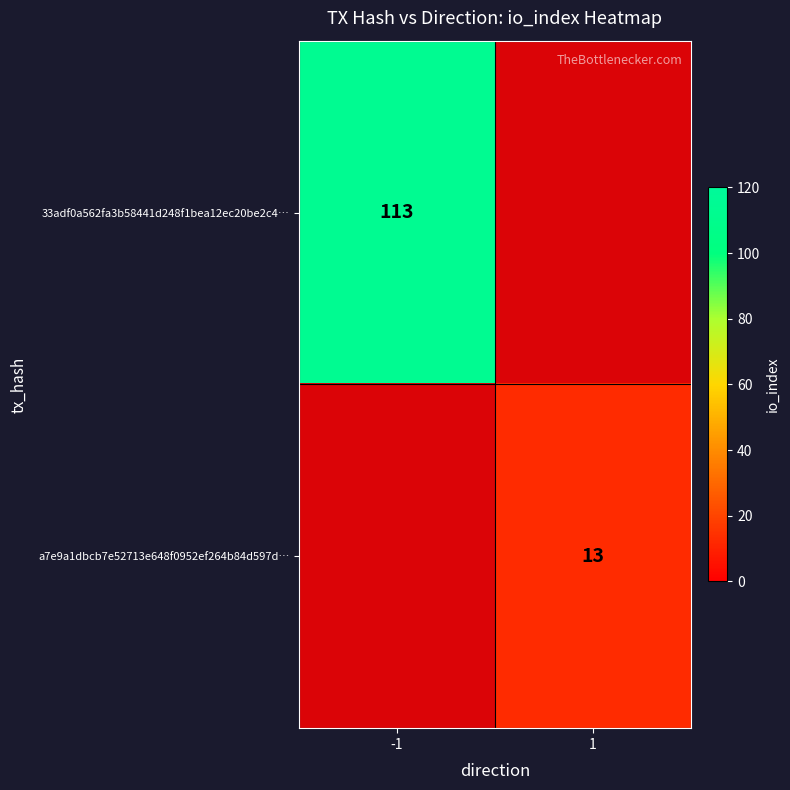

What is the sum of the a7e9a1dbcb7e52713e648f0952ef264b84d597d… values at 1 and -1?

13.1